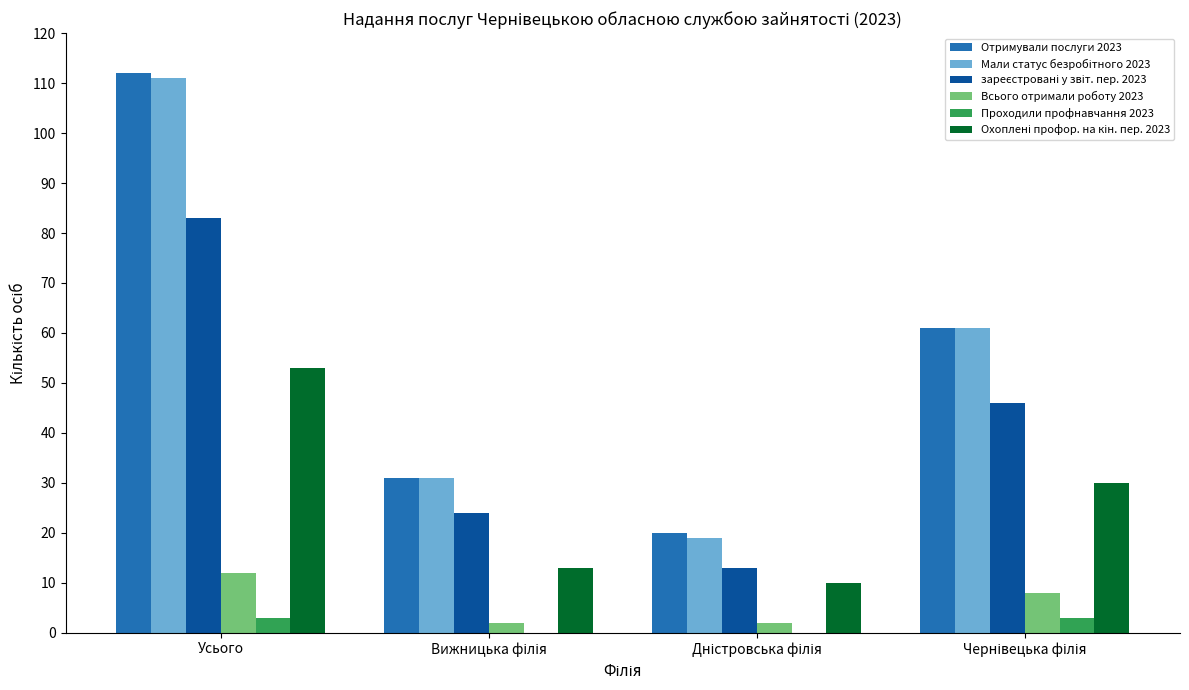

At which category does the chart reach its peak across all series?

Усього